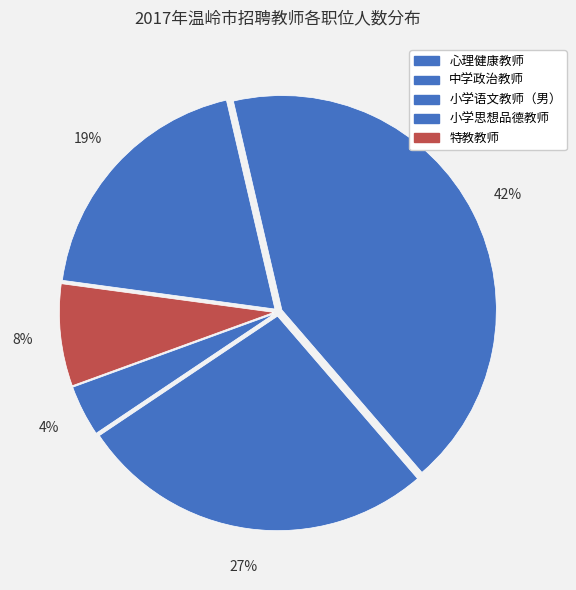

Is it true that 小学思想品德教师 is 19% of the pie?

True